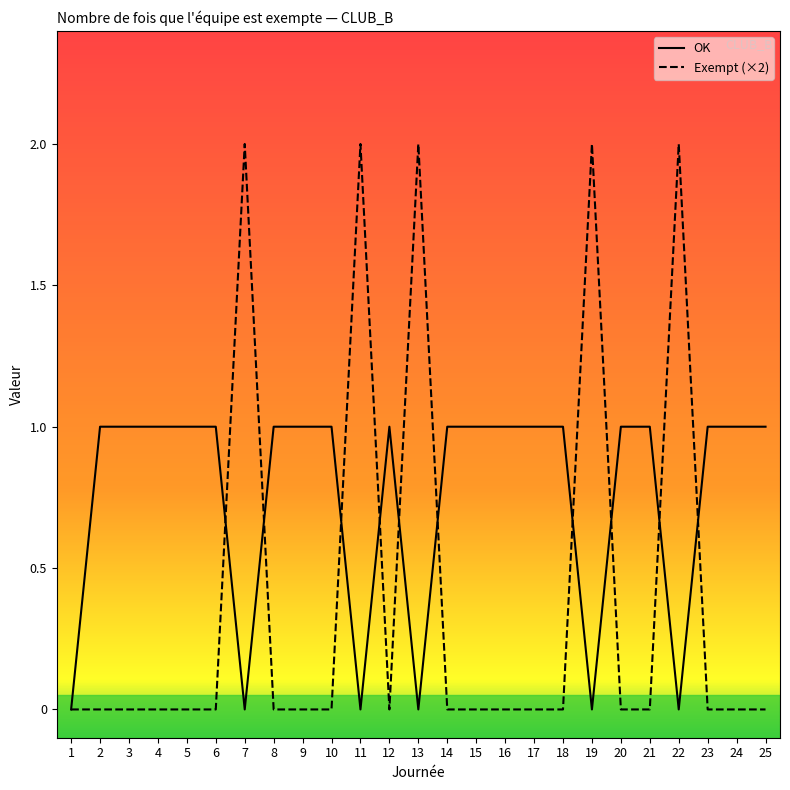

What value does the Exempt (×2) series have at 11?

2